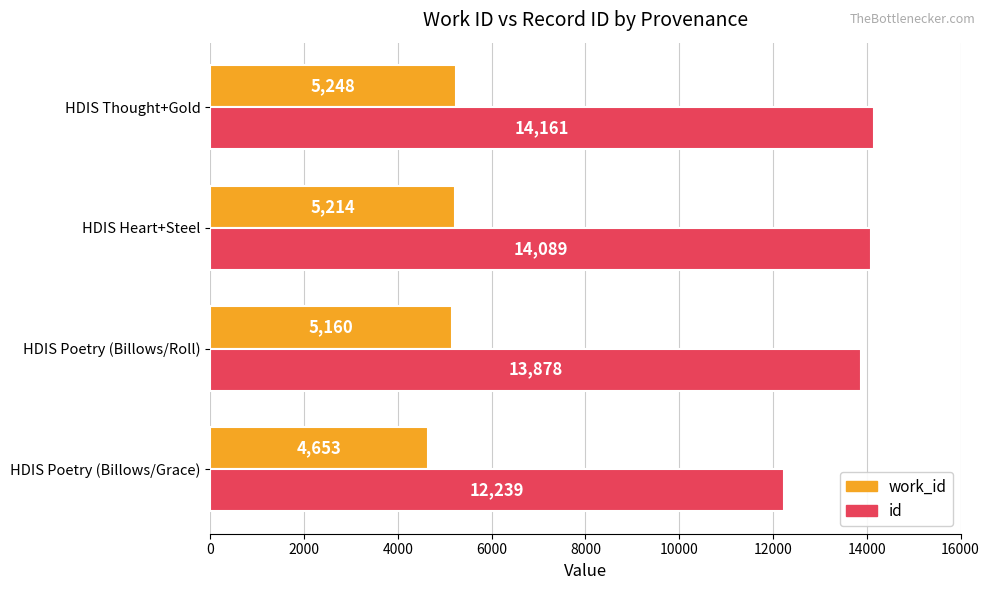

Which category has the lowest value across all series?

HDIS Poetry (Billows/Grace)